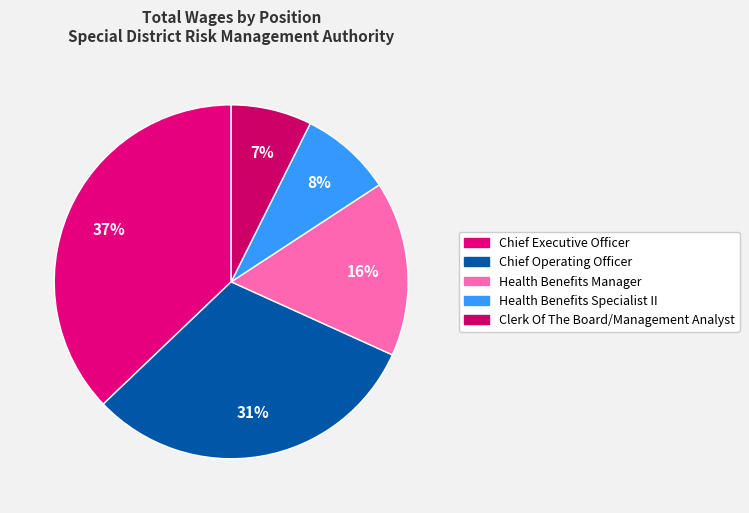

True or false: Chief Executive Officer accounts for 24% of the total.

False